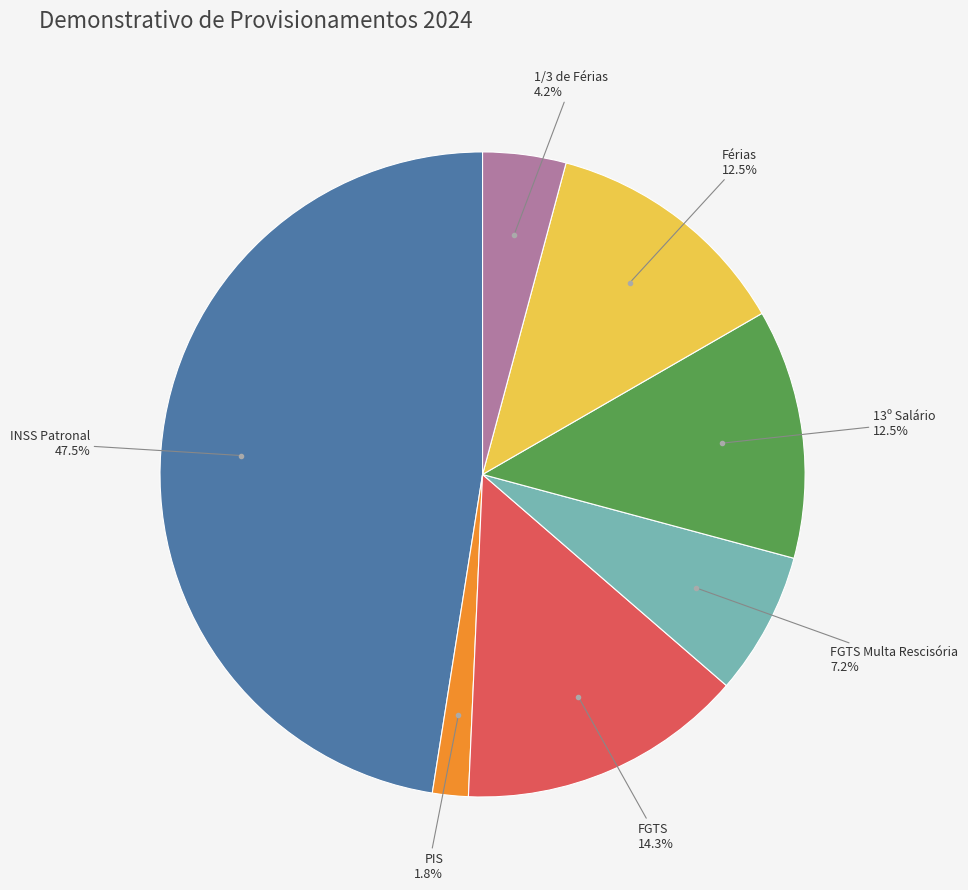

To the nearest percent, what is the difference between the largest and smallest slice percentages?

46%